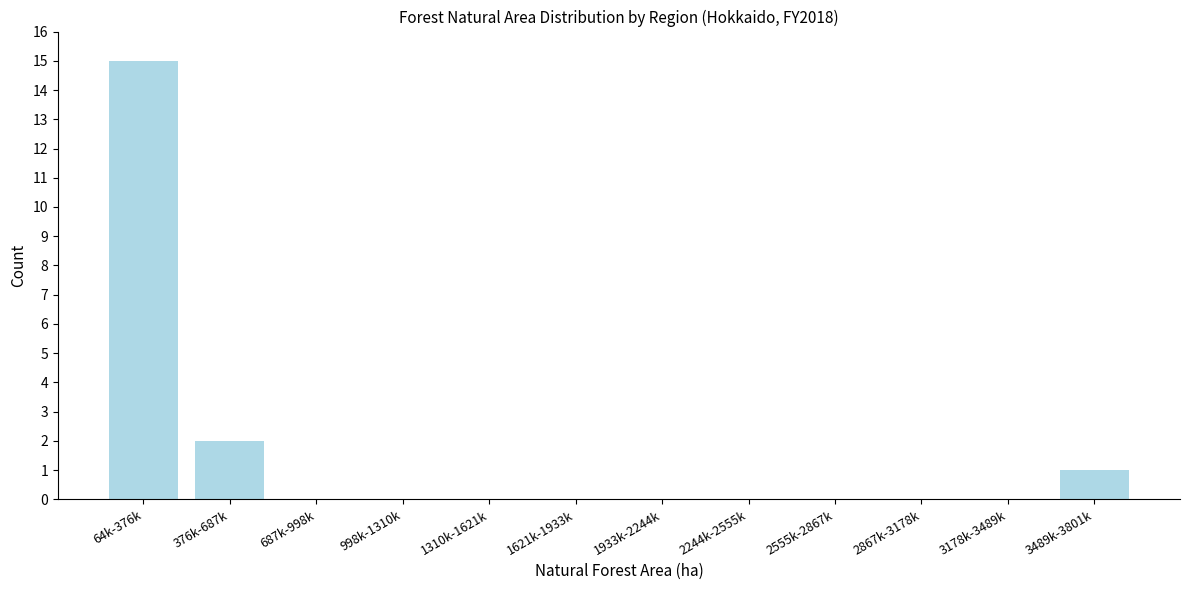

Reading left to right, transcribe all the data shown in this chart.

64k-376k=15	376k-687k=2	687k-998k=0	998k-1310k=0	1310k-1621k=0	1621k-1933k=0	1933k-2244k=0	2244k-2555k=0	2555k-2867k=0	2867k-3178k=0	3178k-3489k=0	3489k-3801k=1